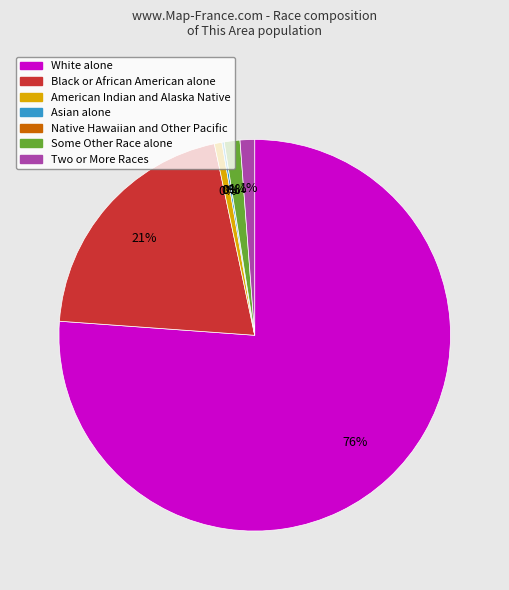

Count the number of slices in the pie.

7